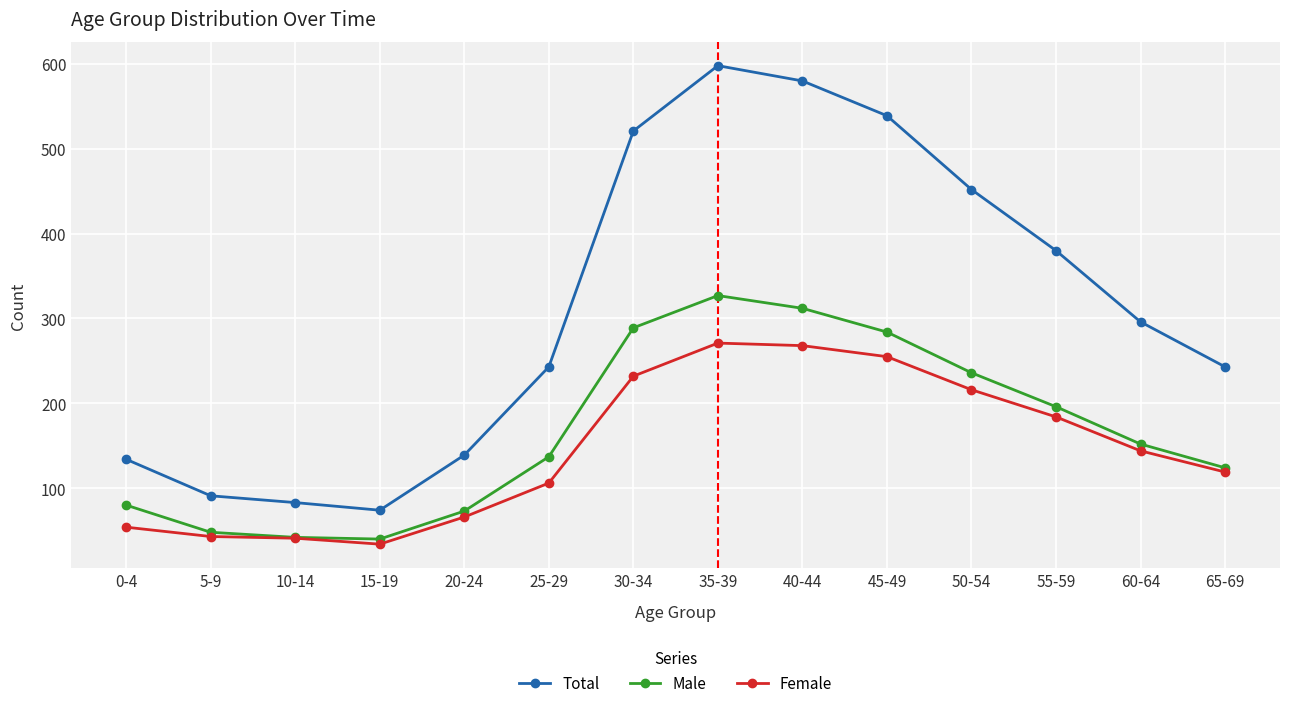

How many lines are shown in the chart?

3